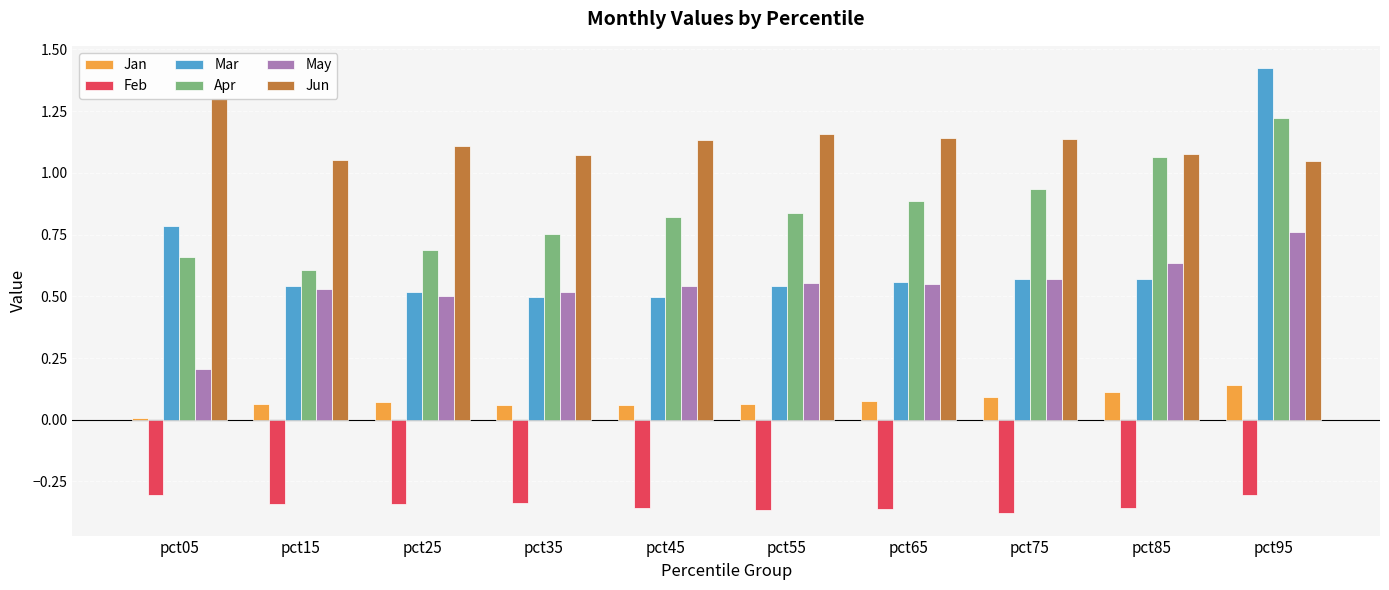

What is the smallest value displayed?

-0.4